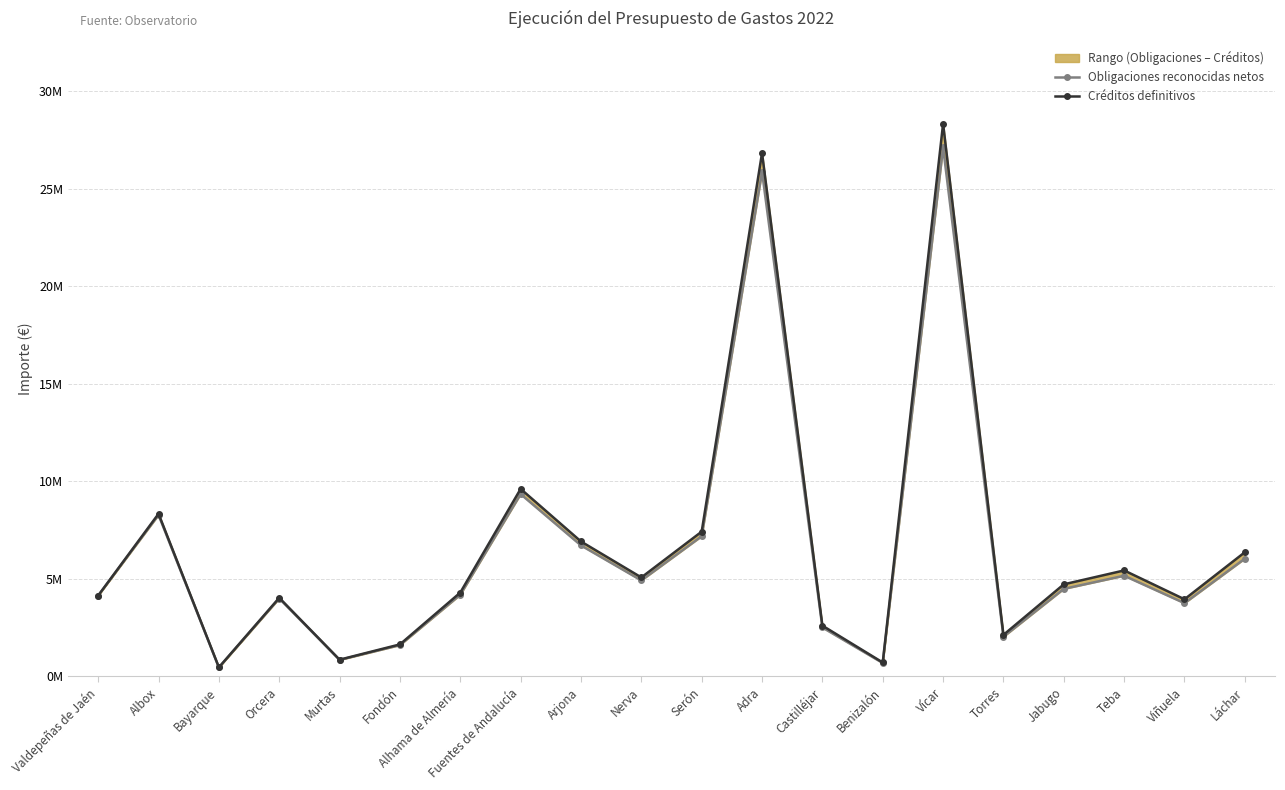

Rank the series by their maximum value, from highest to lowest.

Créditos definitivos, Obligaciones reconocidas netos